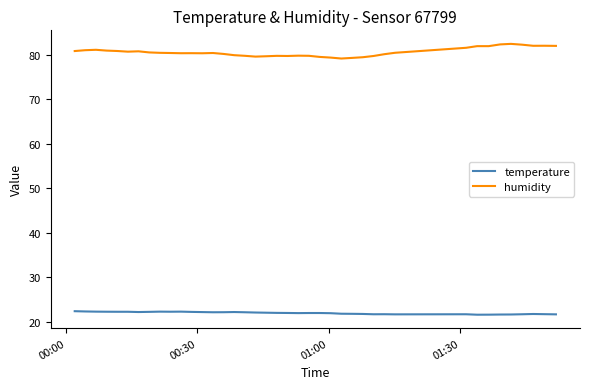

What is the sum of all temperature values?

878.5